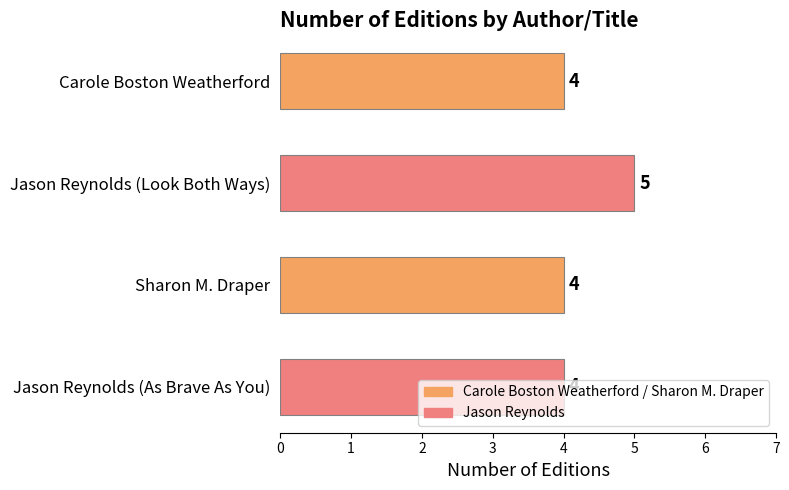

Are the bars horizontal?

Yes